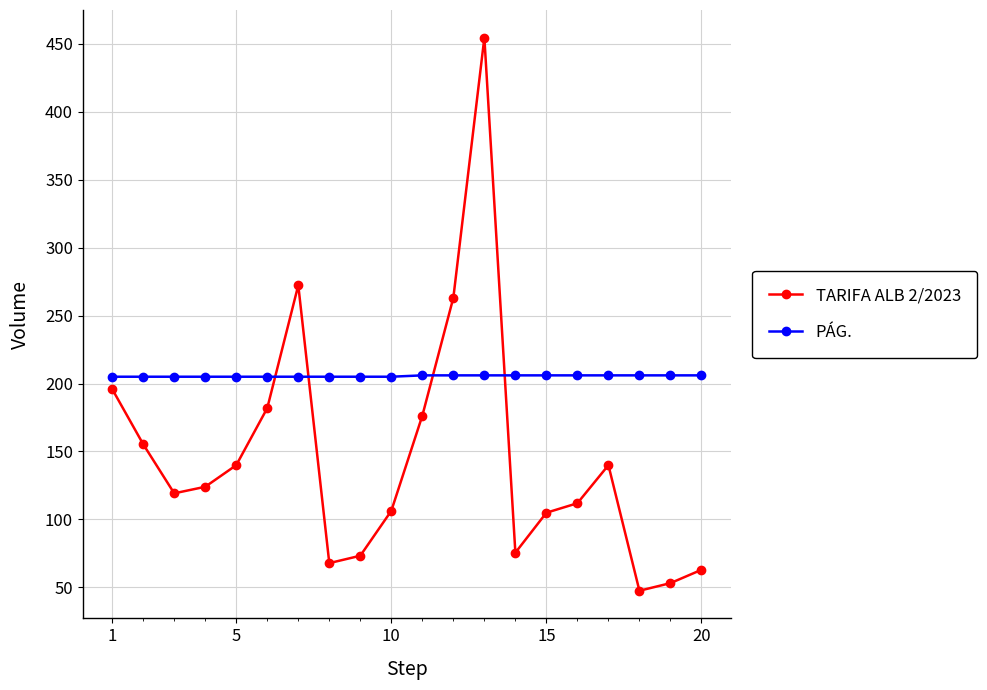

True or false: TARIFA ALB 2/2023 has more than 0 interior local peaks.

True